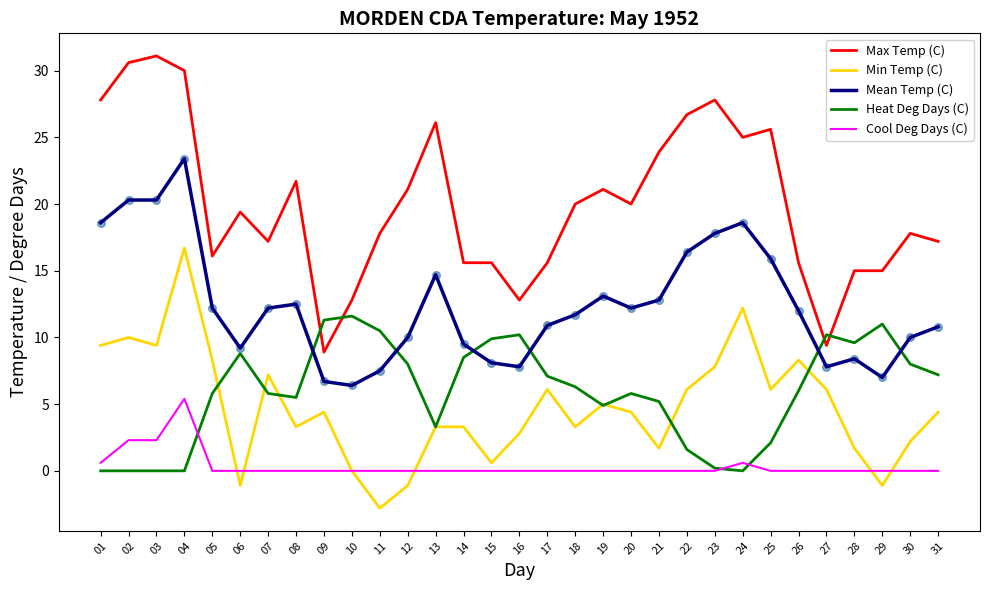

What is the total value across all series at 31?

39.6